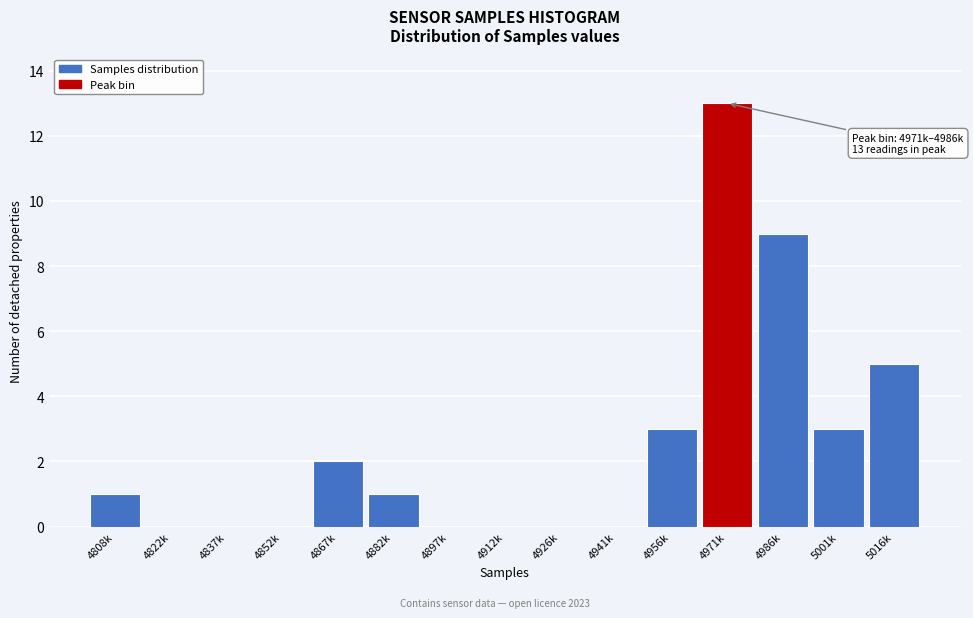

Reading right to left, transcribe all the data shown in this chart.

5016k=5	5001k=3	4986k=9	4971k=13	4956k=3	4941k=0	4926k=0	4912k=0	4897k=0	4882k=1	4867k=2	4852k=0	4837k=0	4822k=0	4808k=1